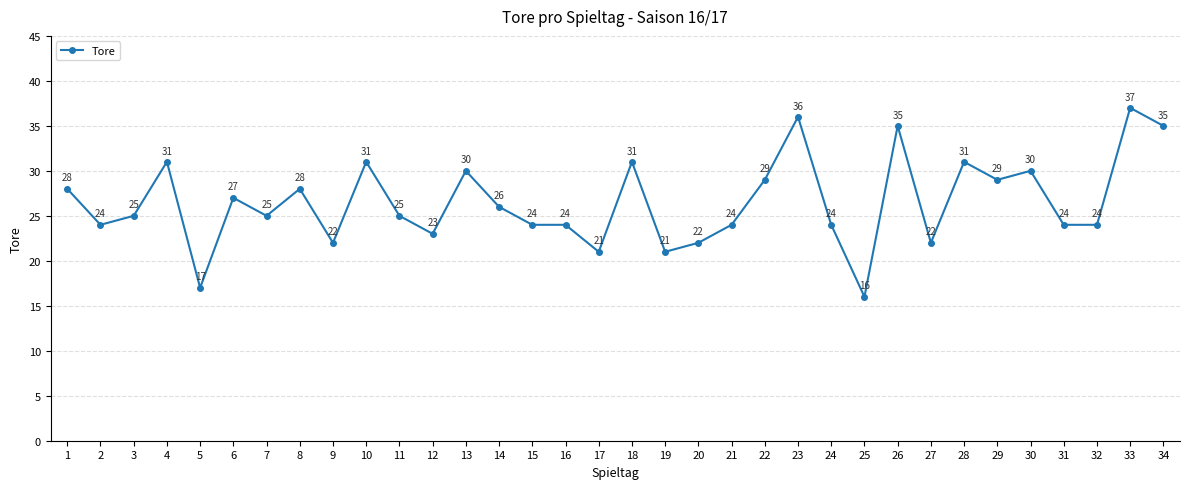

Reading left to right, transcribe all the data shown in this chart.

1=28	2=24	3=25	4=31	5=17	6=27	7=25	8=28	9=22	10=31	11=25	12=23	13=30	14=26	15=24	16=24	17=21	18=31	19=21	20=22	21=24	22=29	23=36	24=24	25=16	26=35	27=22	28=31	29=29	30=30	31=24	32=24	33=37	34=35